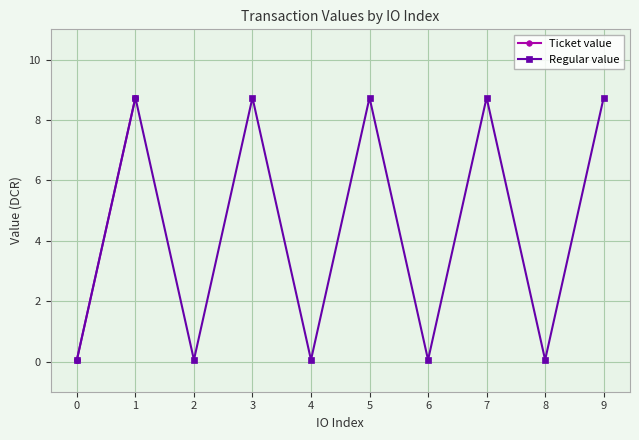

What is the maximum value for Regular value?

8.7